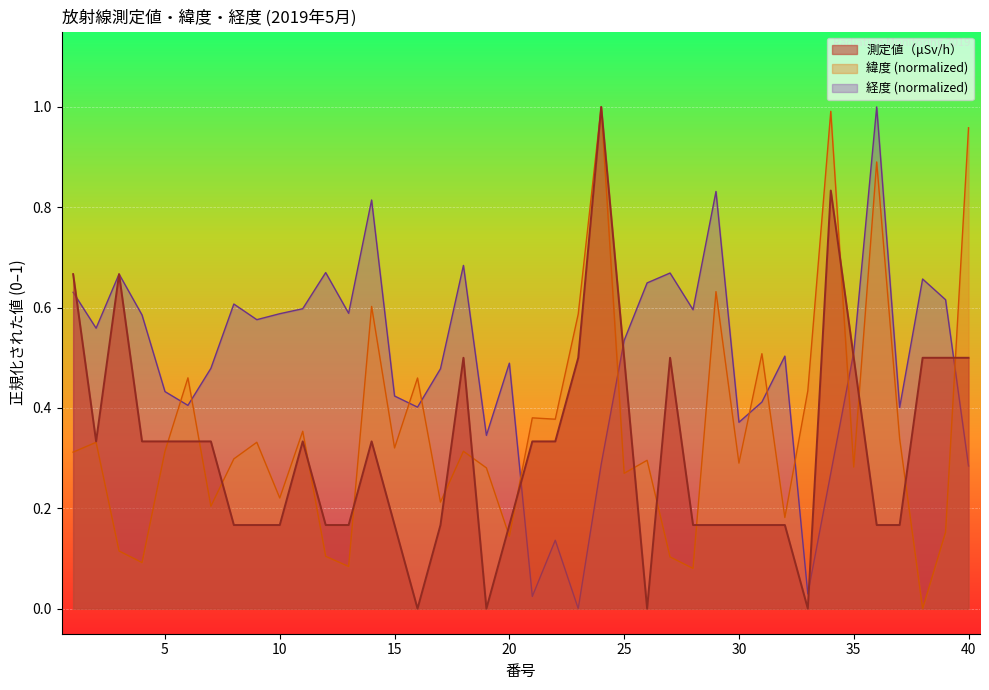

Where is the first local maximum for 経度?

3